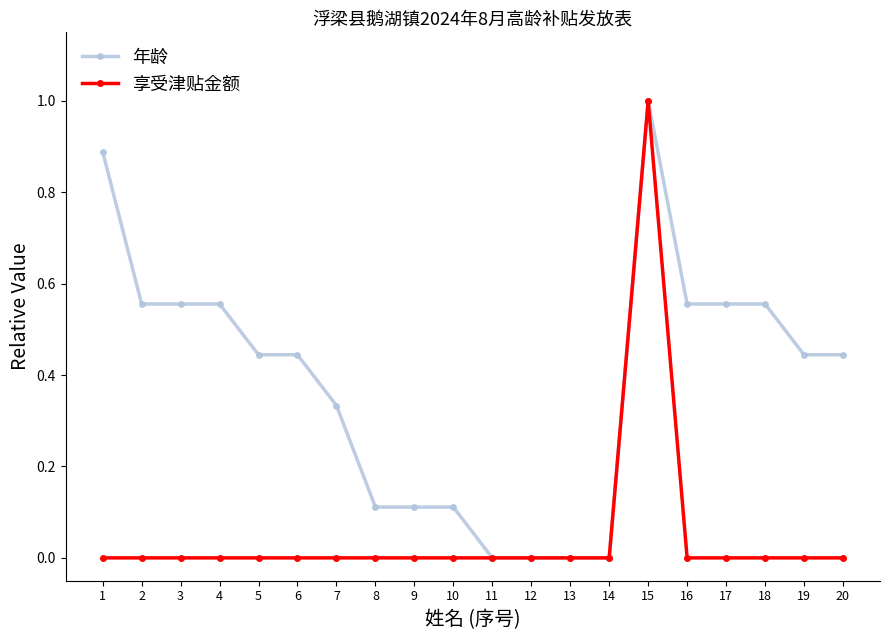

Between 9 and 11, which series saw the biggest shift?

年龄